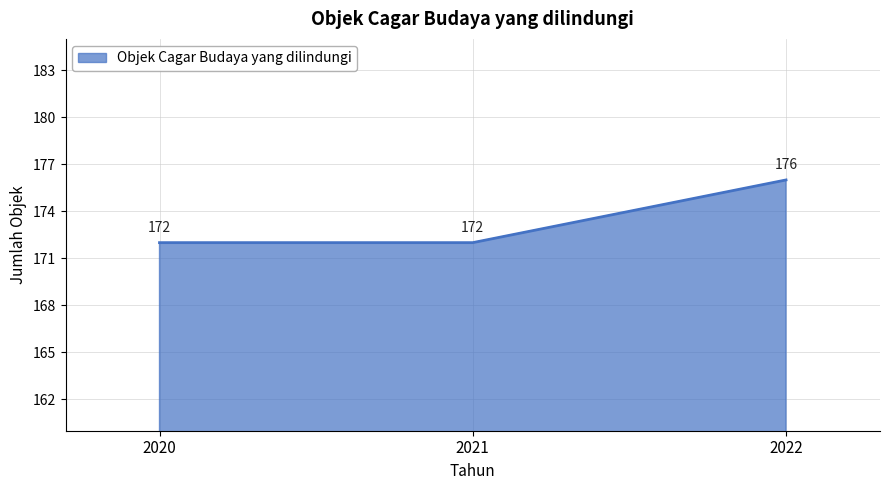

The value at 2020 is 74. True or false?

False